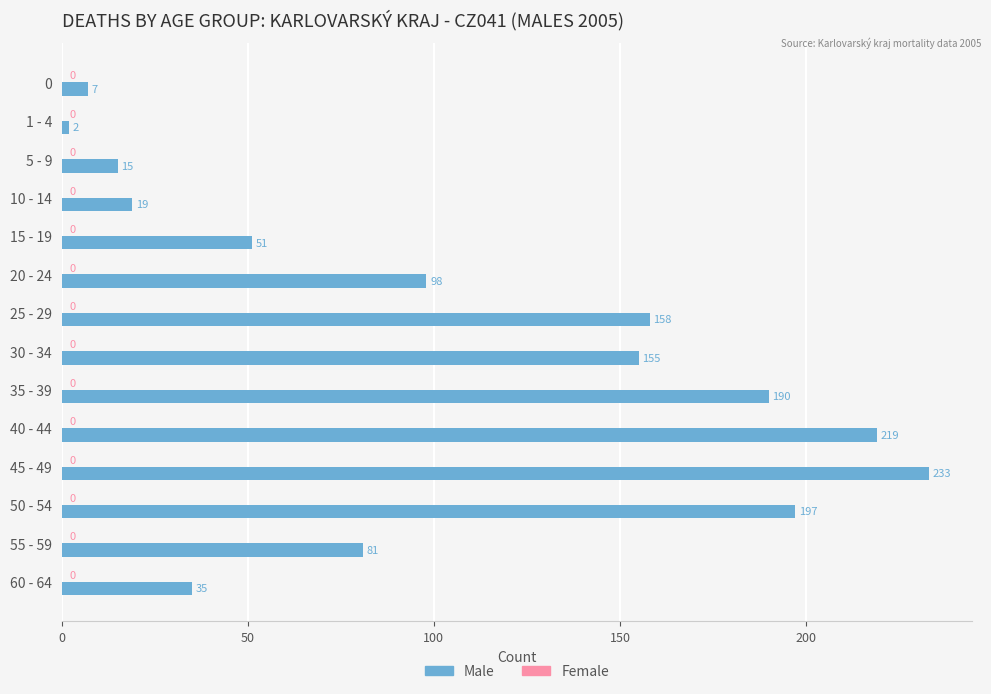

What value does the data have at 30 - 34?

155